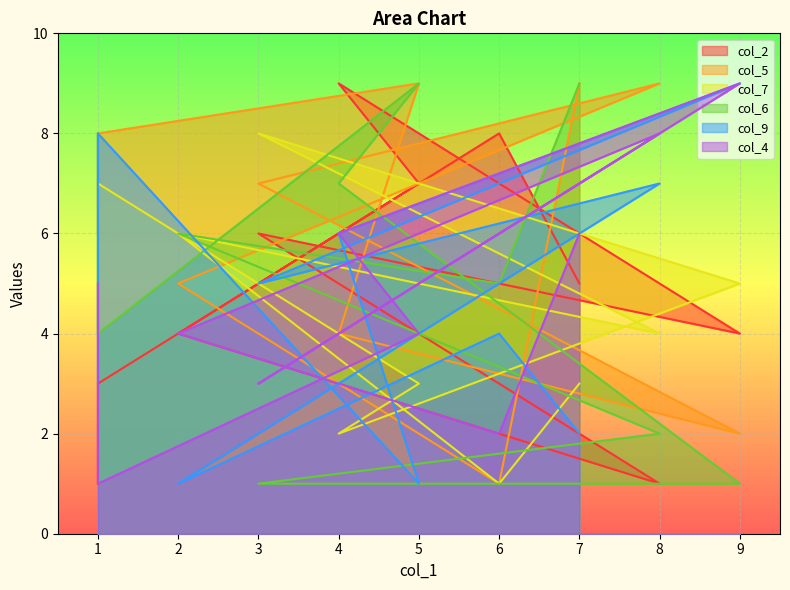

Which category has the lowest value in the col_7 series?

6